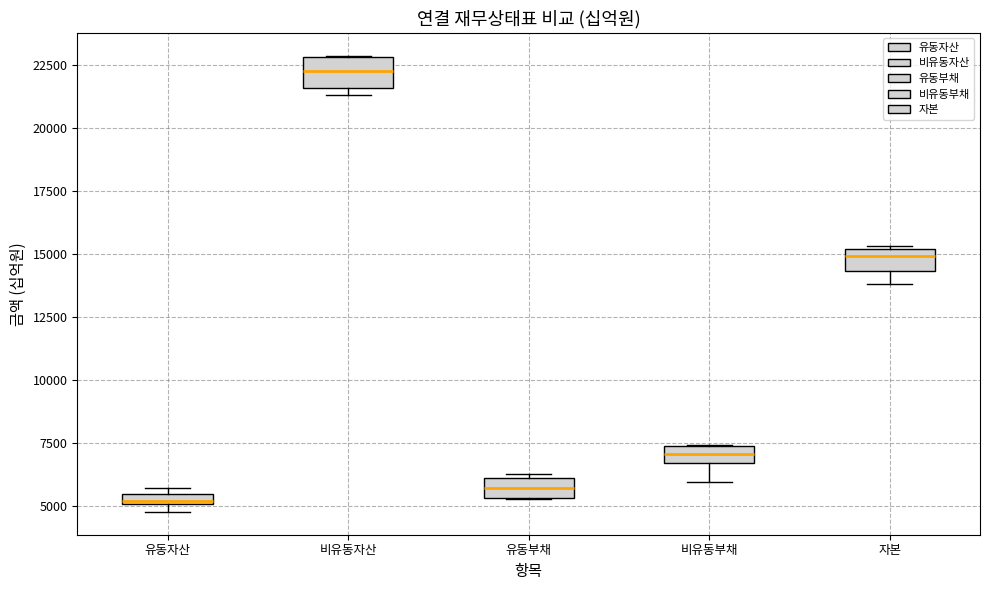

Where is the lower edge of the box for 유동자산 on the y-axis? The values are not printed on the chart, so give them approximately, as read against the axis.

5000